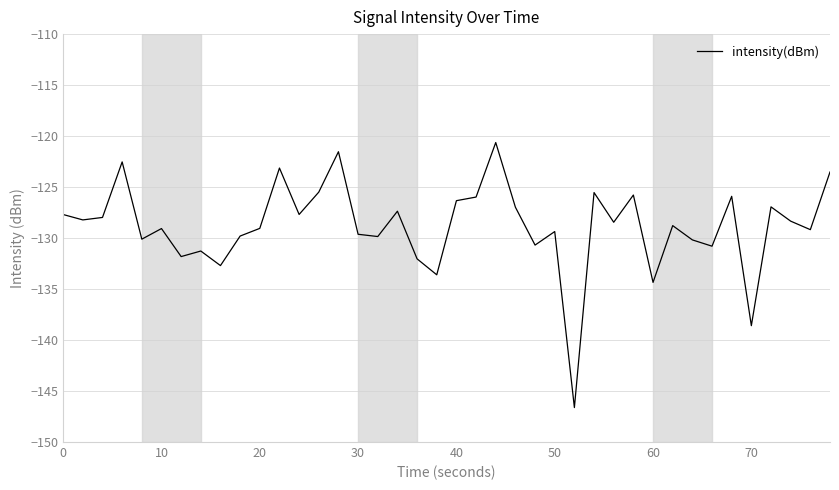

What is the difference between the maximum and minimum values?

26.0